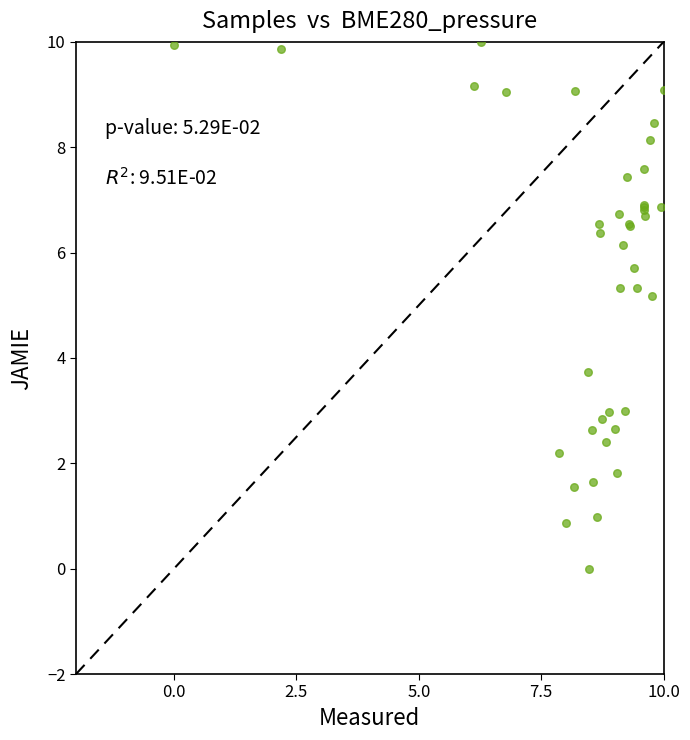

What Y value in the scatter plot is closest to 5?

5.2